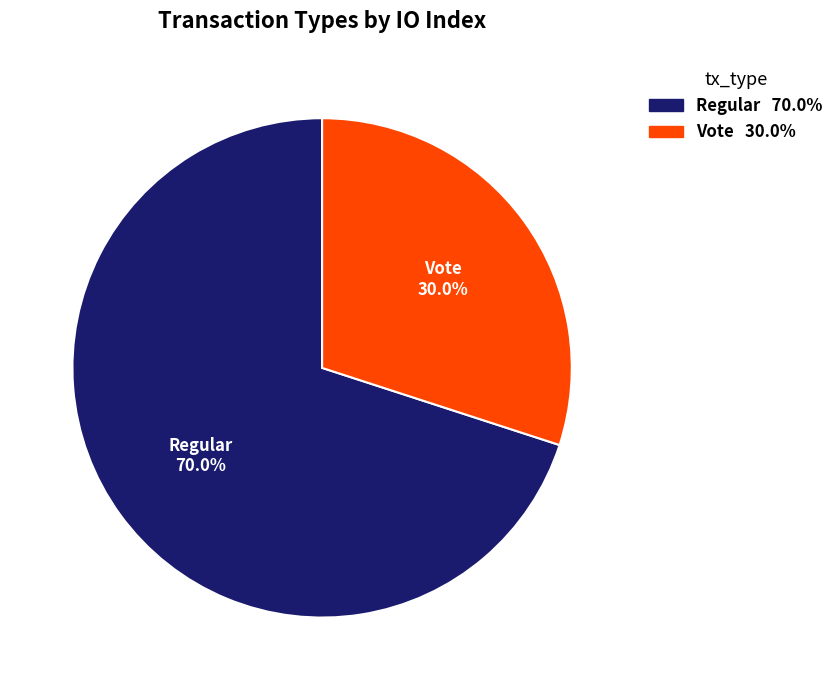

Is Vote the majority of the pie?

No